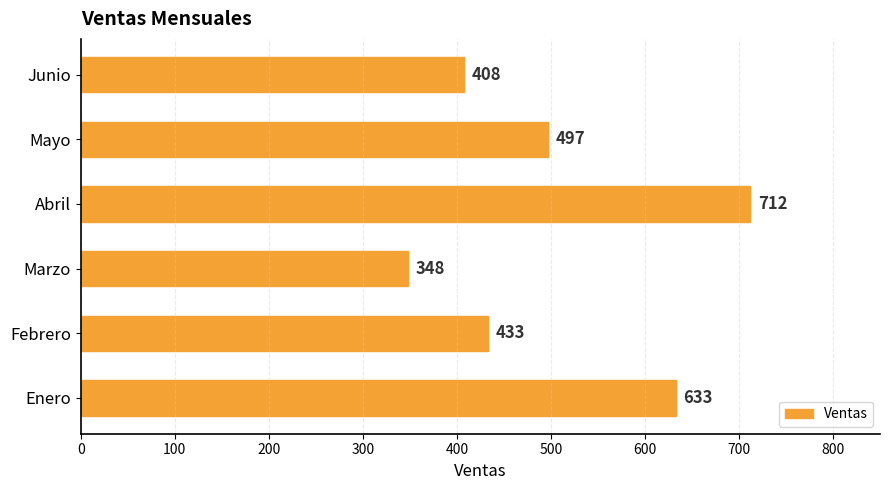

Read the value at Febrero, to the nearest 10.

430